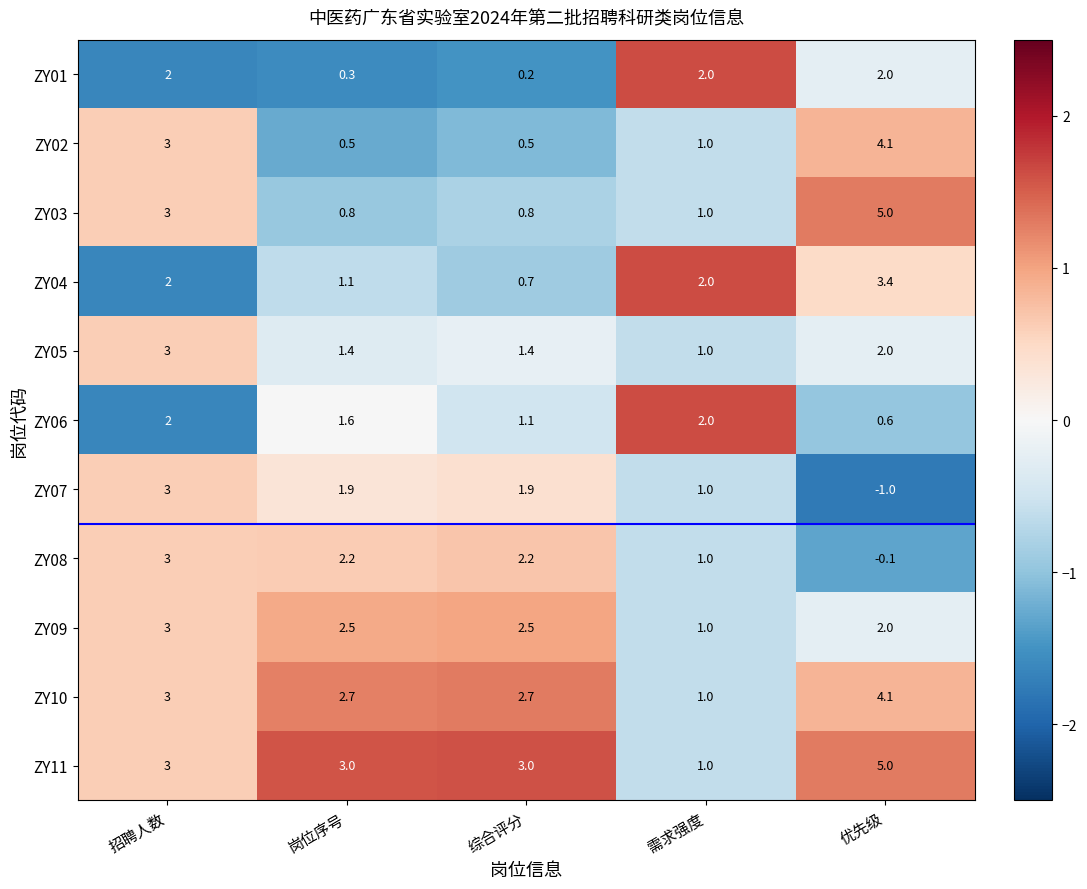

How many data points does each series have?

5